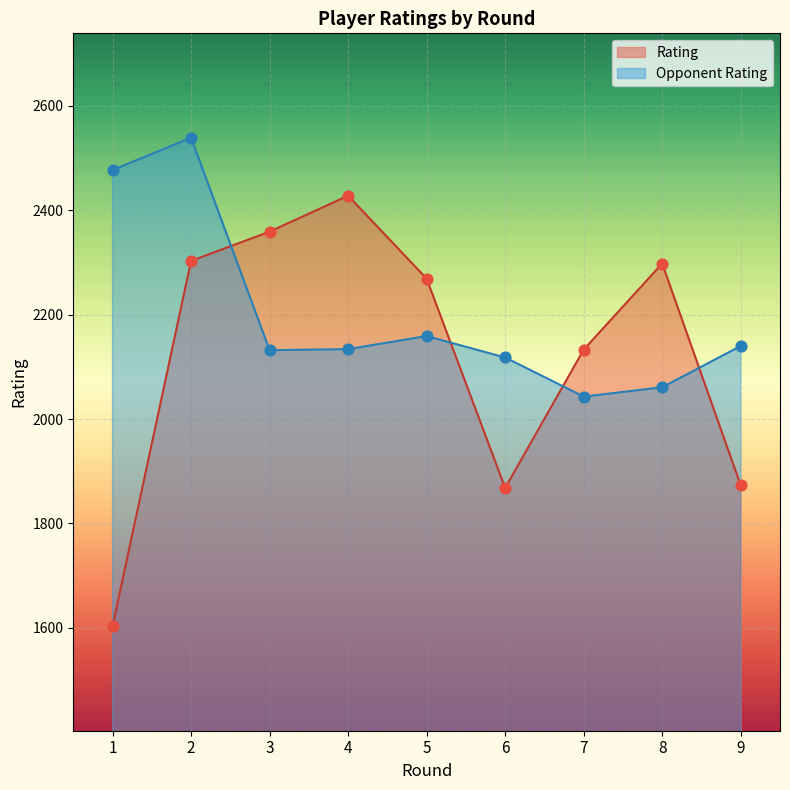

Is the value of Rating at 9 greater than the value of Opponent Rating at 9?

No